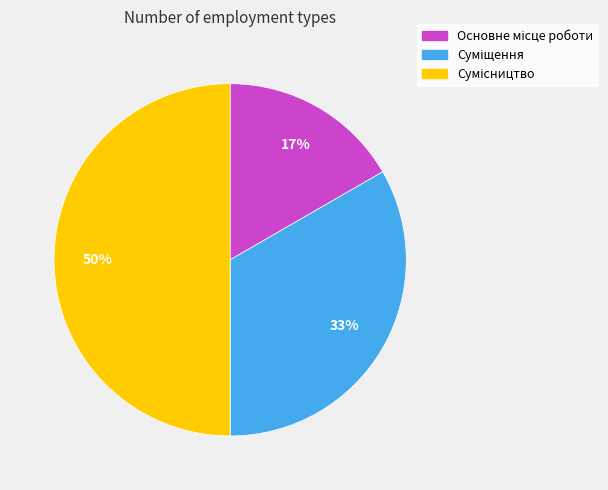

To the nearest percent, what is the difference between the largest and smallest slice percentages?

33%